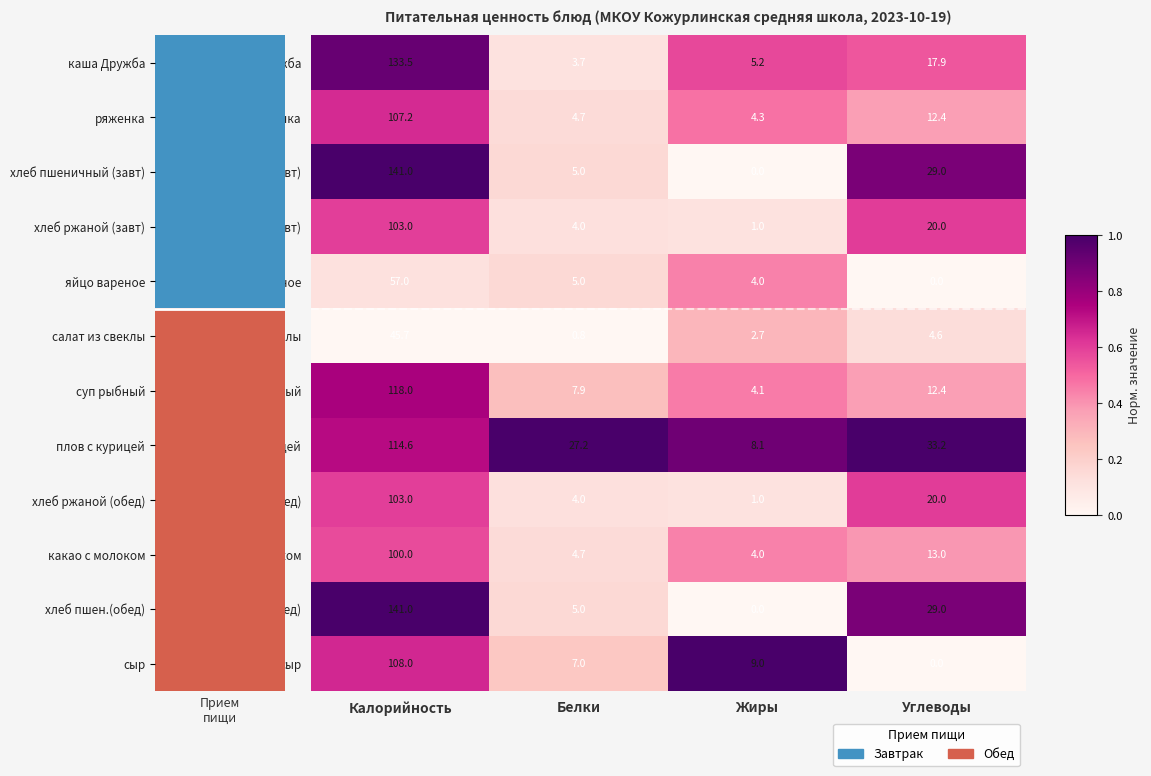

What value does the ряженка series have at Белки?

4.7